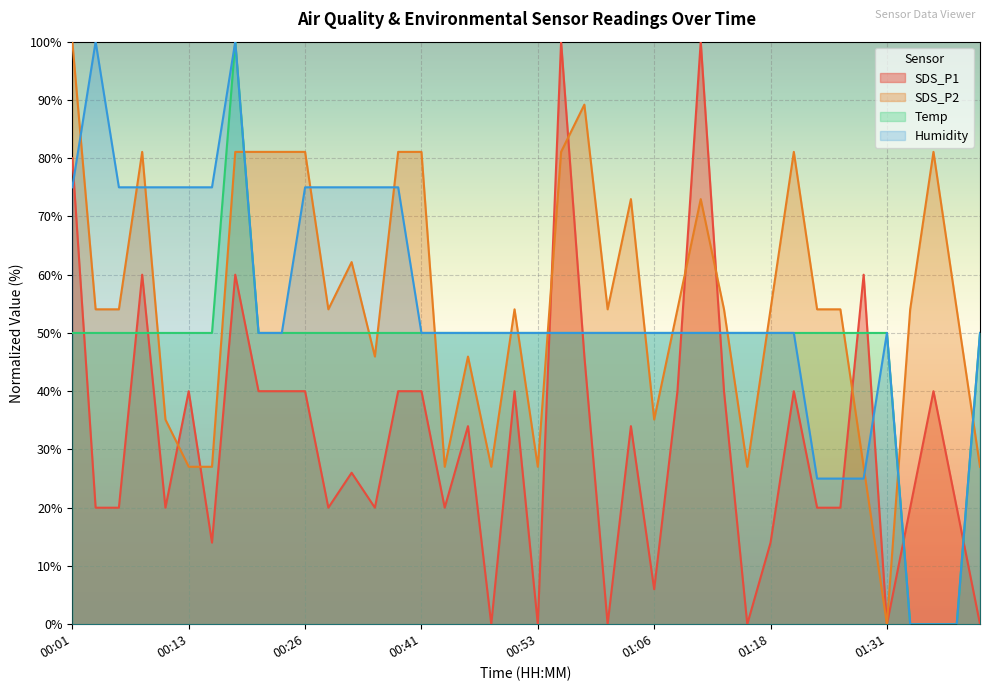

List the series in order of their peak value, highest first.

SDS_P1, SDS_P2, Temp, Humidity